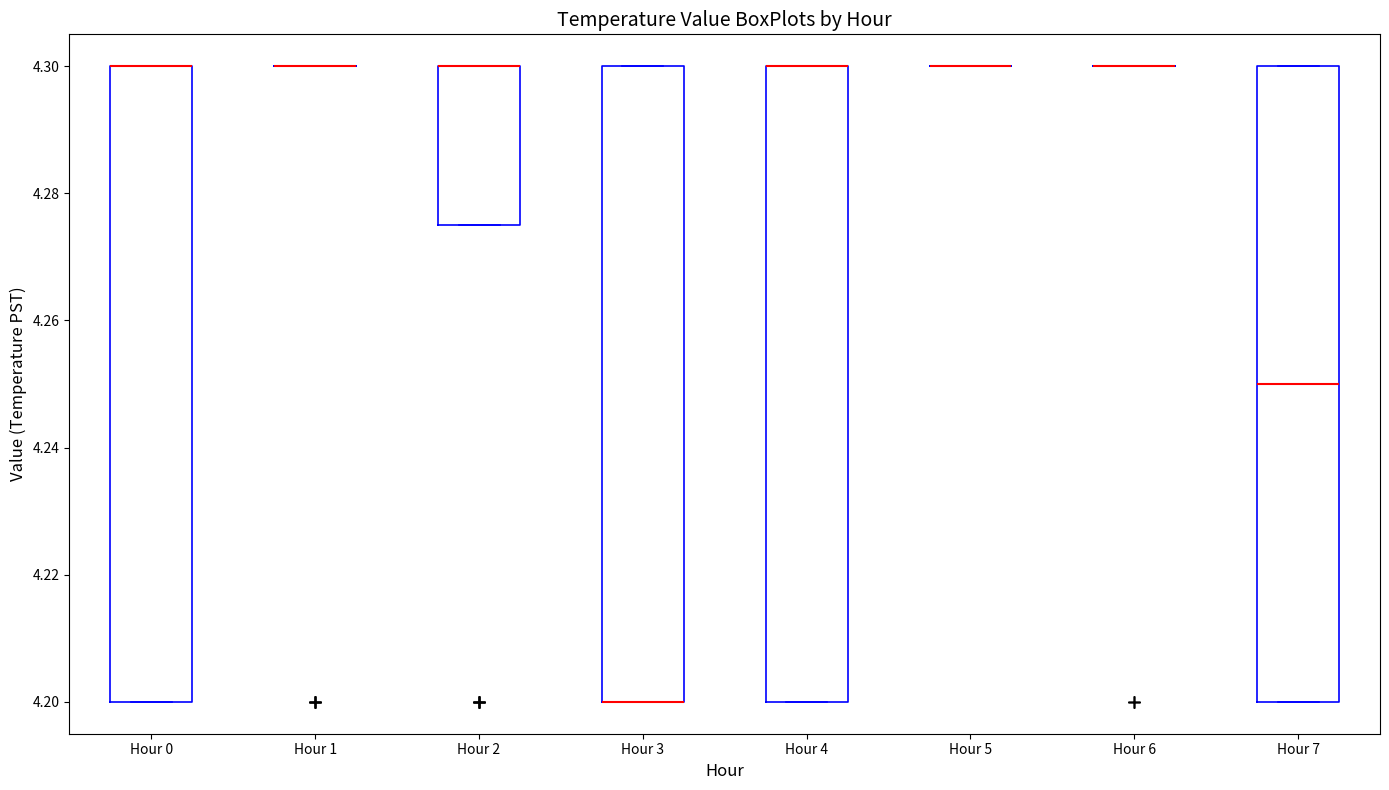

Reading left to right, read every box against the y-axis: the position of its median line, the range the box covers, and the ends of its whiskers. The values are not printed on the chart, so give them approximately, as read against the axis.

Hour 0: median 4.300 (drawn on the box's upper edge), box 4.200 to 4.300, whiskers 4.200 to 4.300
Hour 1: box collapsed to a line at 4.300, whiskers 4.300 to 4.300
Hour 2: median 4.300 (drawn on the box's upper edge), box 4.276 to 4.300, whiskers 4.276 to 4.300
Hour 3: median 4.200 (drawn on the box's lower edge), box 4.200 to 4.300, whiskers 4.200 to 4.300
Hour 4: median 4.300 (drawn on the box's upper edge), box 4.200 to 4.300, whiskers 4.200 to 4.300
Hour 5: box collapsed to a line at 4.300, whiskers 4.300 to 4.300
Hour 6: box collapsed to a line at 4.300, whiskers 4.300 to 4.300
Hour 7: median 4.250, box 4.200 to 4.300, whiskers 4.200 to 4.300